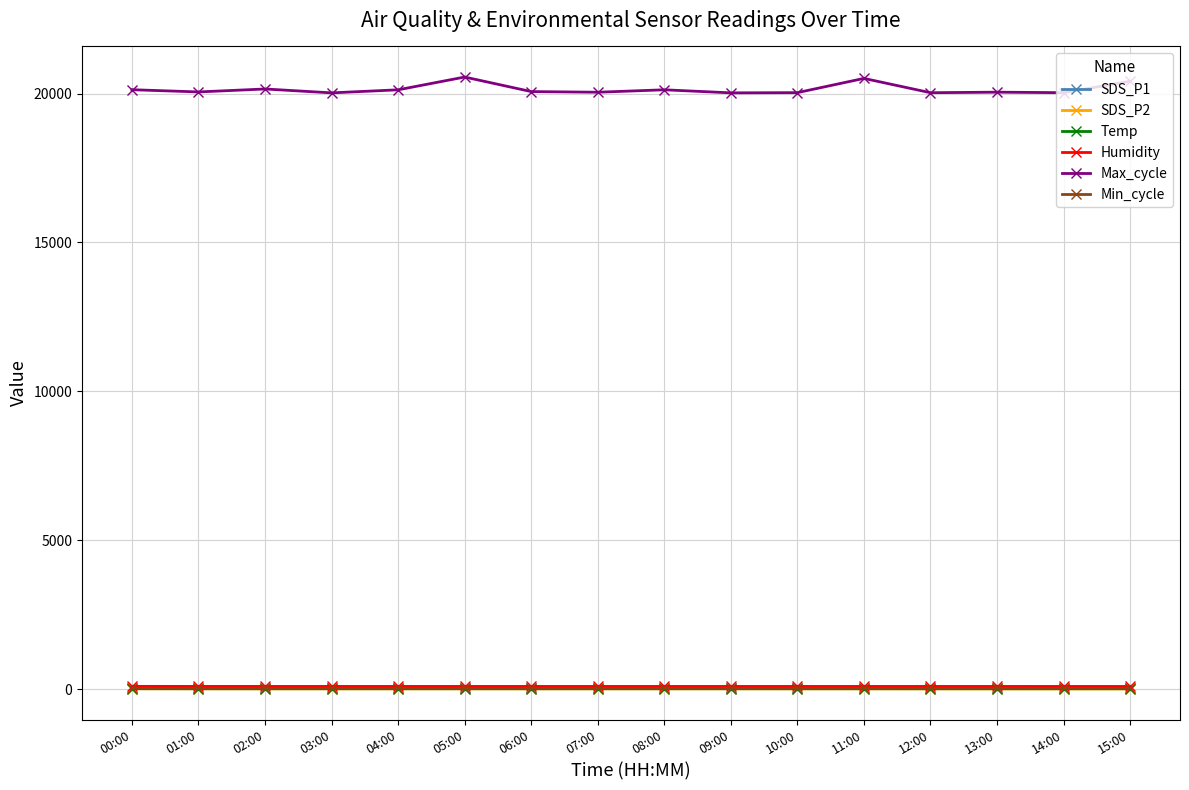

What is the total value across all series at 06:00?

20250.7